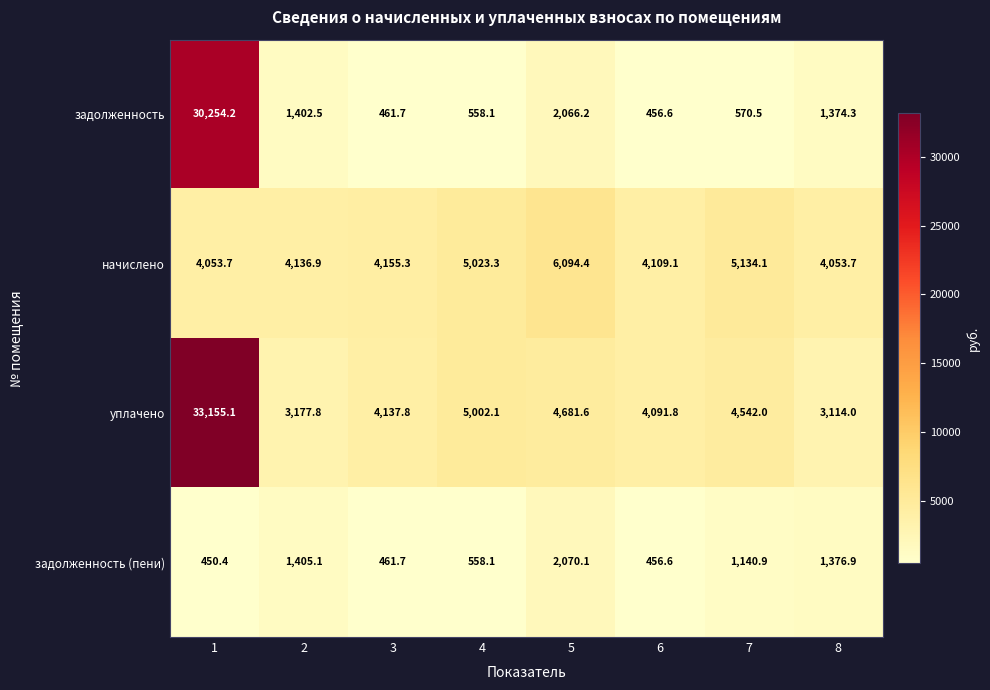

How many categories are shown in the chart?

8